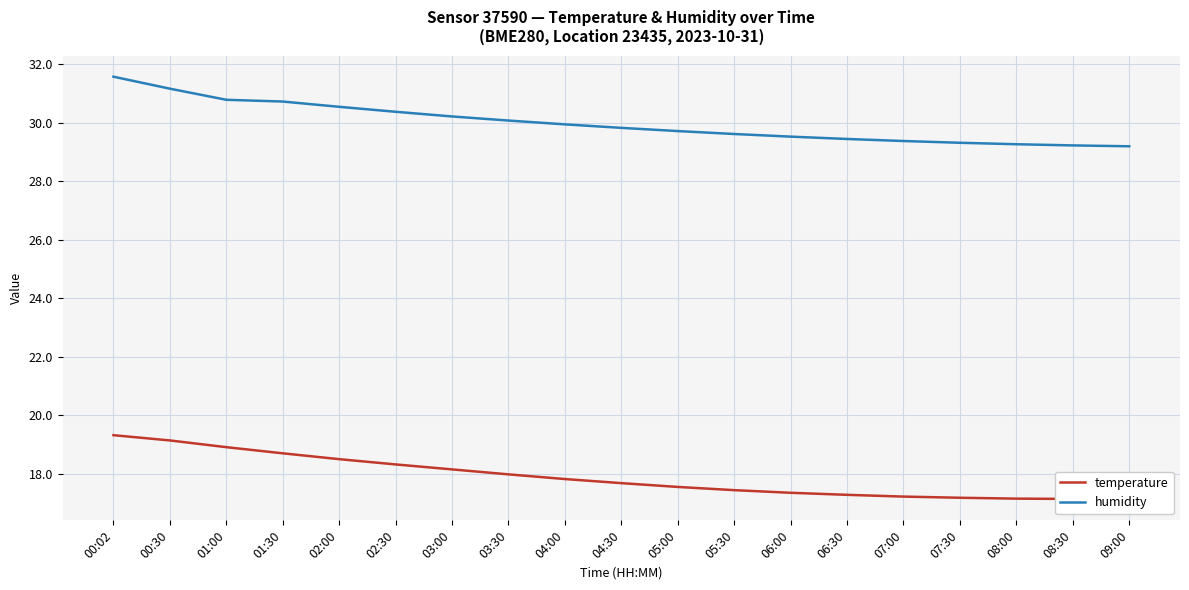

Which series has the widest spread of values?

humidity